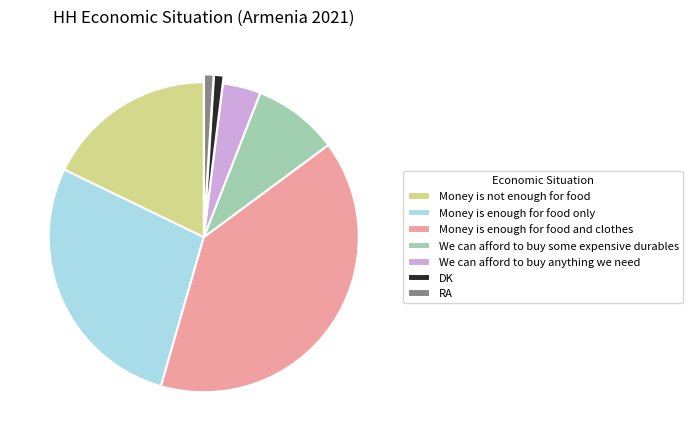

Which category has the biggest portion of the pie?

Money is enough for food and clothes